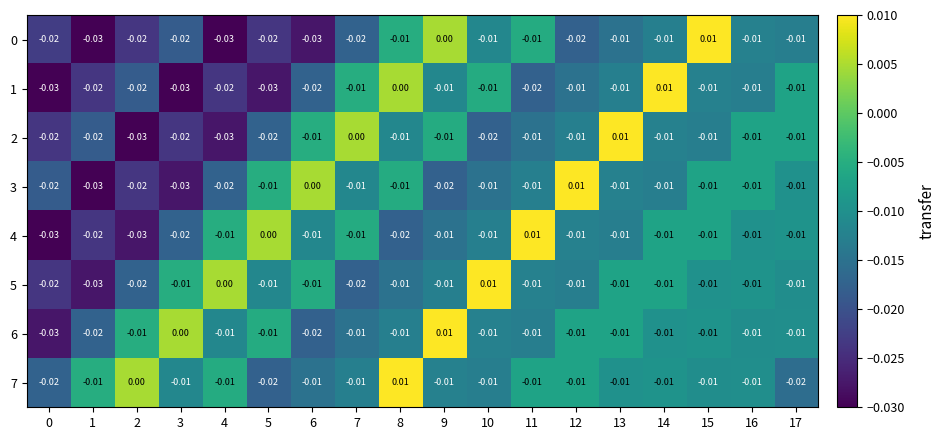

Is the value of 6 at 6 greater than the value of 3 at 12?

No